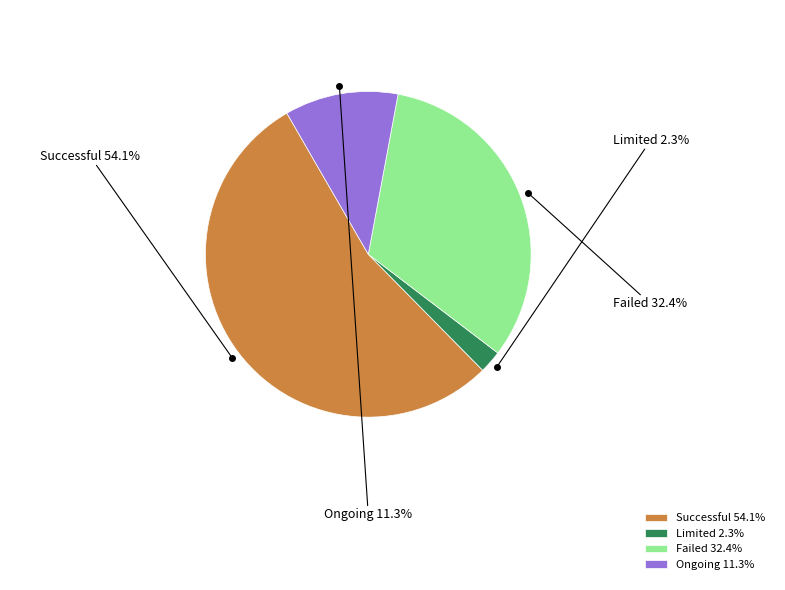

Is it true that Successful is 68% of the pie?

False